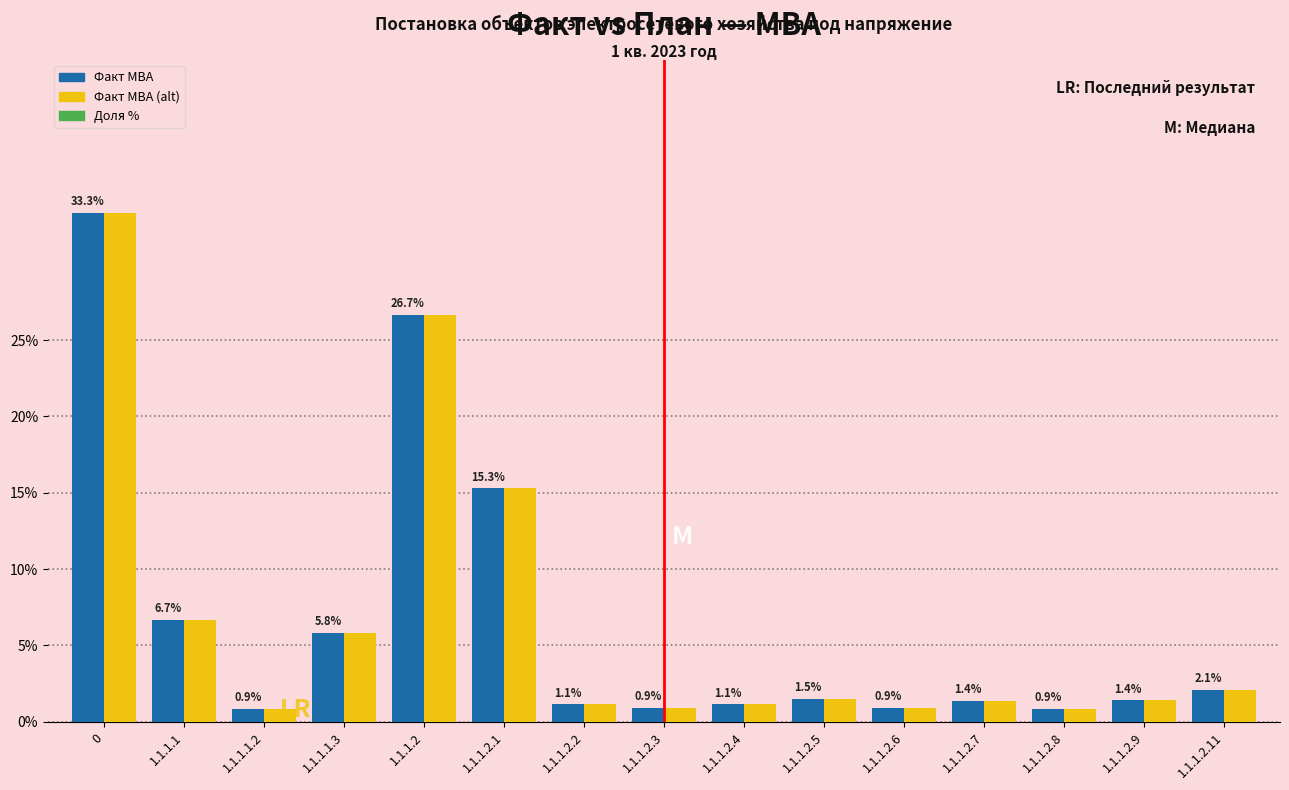

At how many categories does at least one series exceed 12?

3